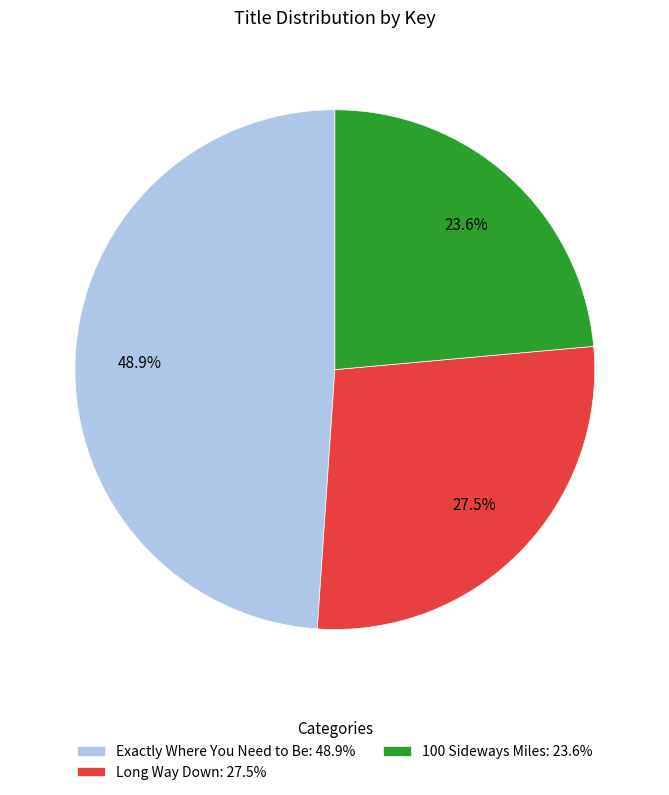

Approximately how many times larger is the value at 100 Sideways Miles compared to Exactly Where You Need to Be?

0.5